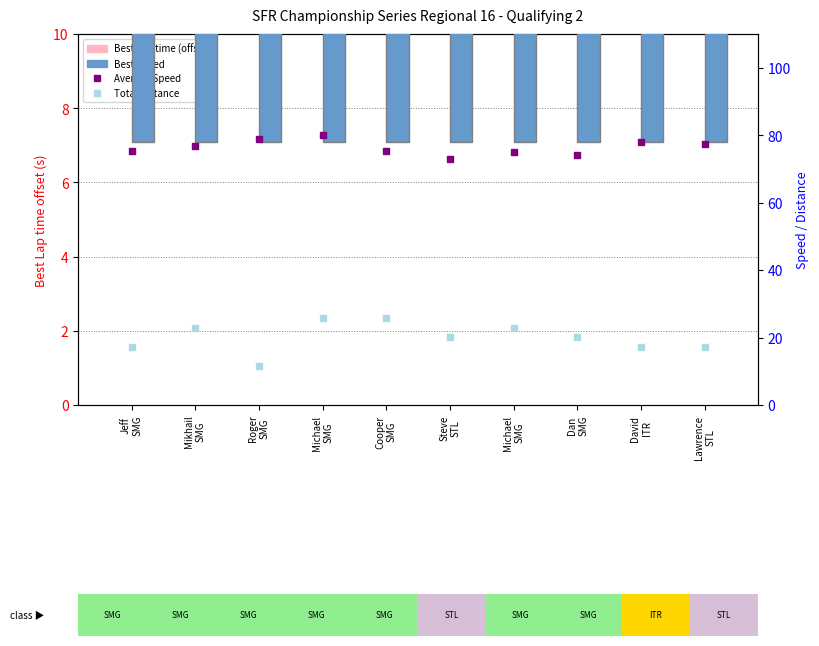

Is the value of Average Speed at Steve
STL greater than the value of Best Speed at Cooper
SMG?

No